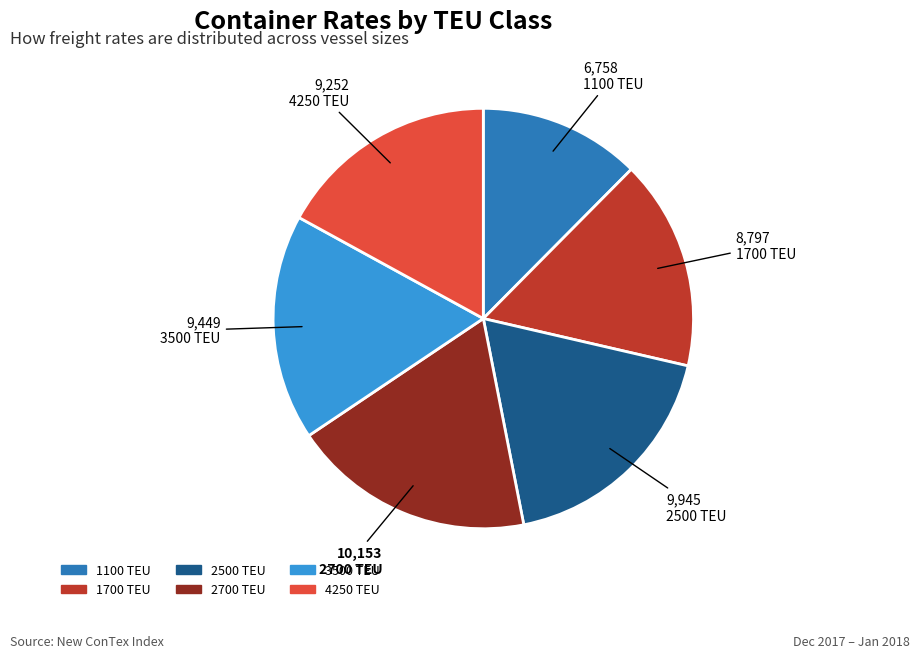

Do 2700 and 1700 together represent more than half of the pie?

No